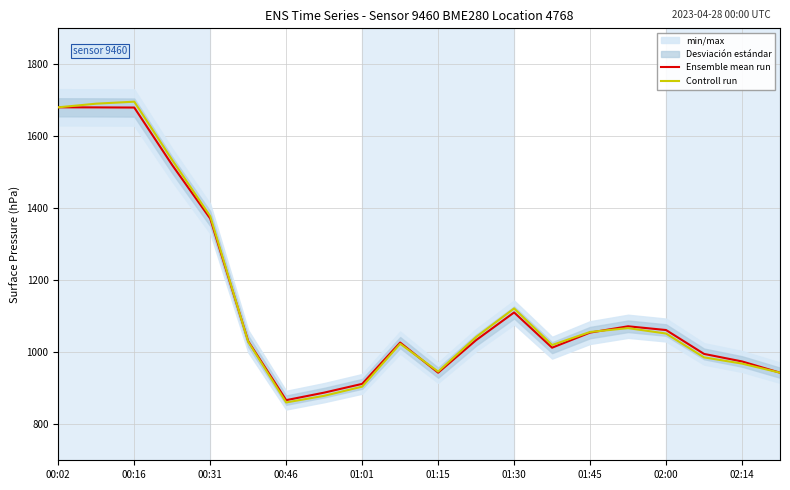

After their last crossing, which series has the higher values: Ensemble mean run or Controll run?

Ensemble mean run